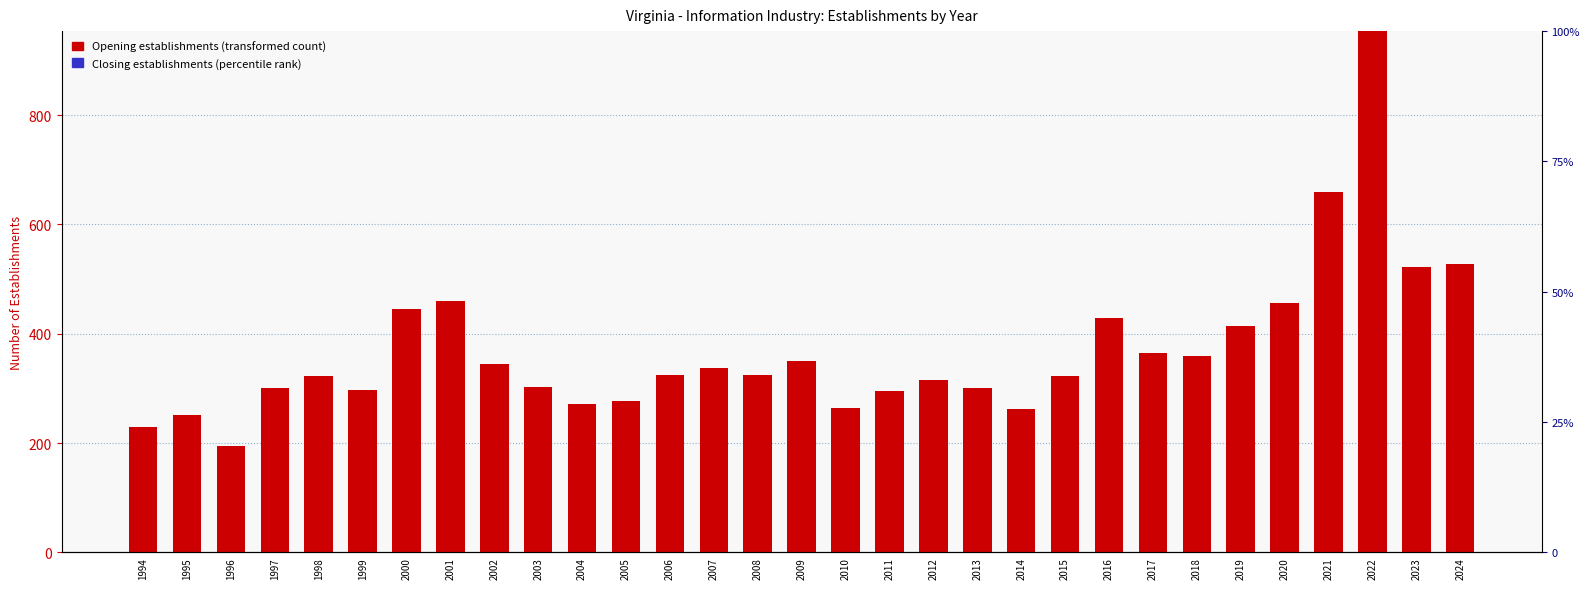

Reading right to left, what are all the values shown in this chart?

Opening establishments: 527	522	954	659	457	415	359	365	428	322	262	300	315	295	264	350	324	337	325	277	272	303	344	460	446	297	322	300	194	252	229
Closing establishments: 0	0	0	0	0	0	0	0	0	0	0	0	0	0	0	0	0	0	0	0	0	0	0	0	0	0	0	0	0	0	0
Expanding establishments: 0	0	0	0	0	0	0	0	0	0	0	0	0	0	0	0	0	0	0	0	0	0	0	0	0	0	0	0	0	0	0